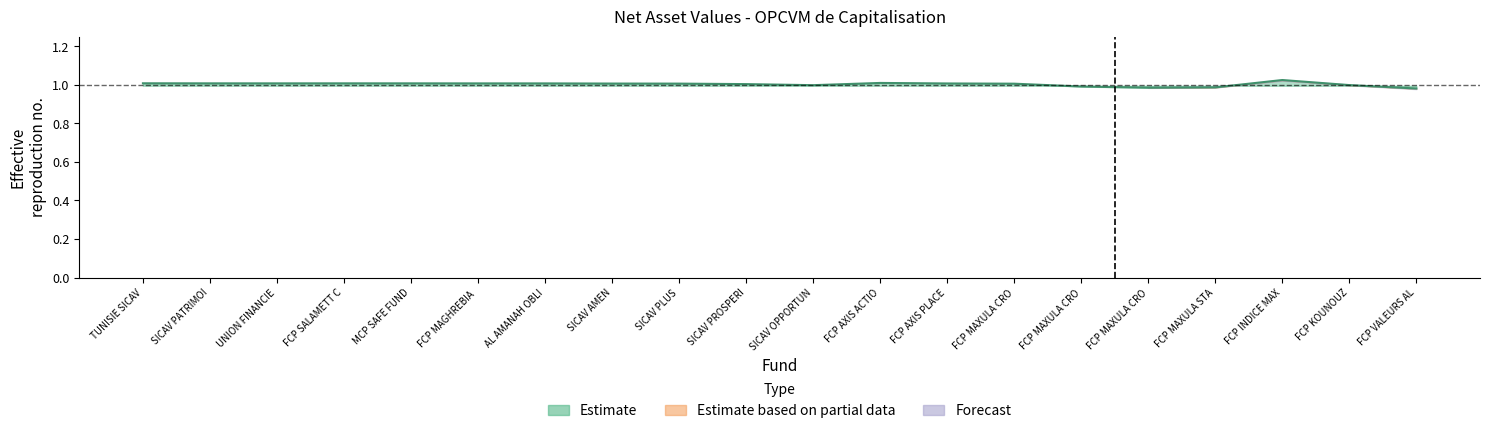

What is the ratio of the value at SICAV PATRIMOI to the value at SICAV AMEN?

1.0